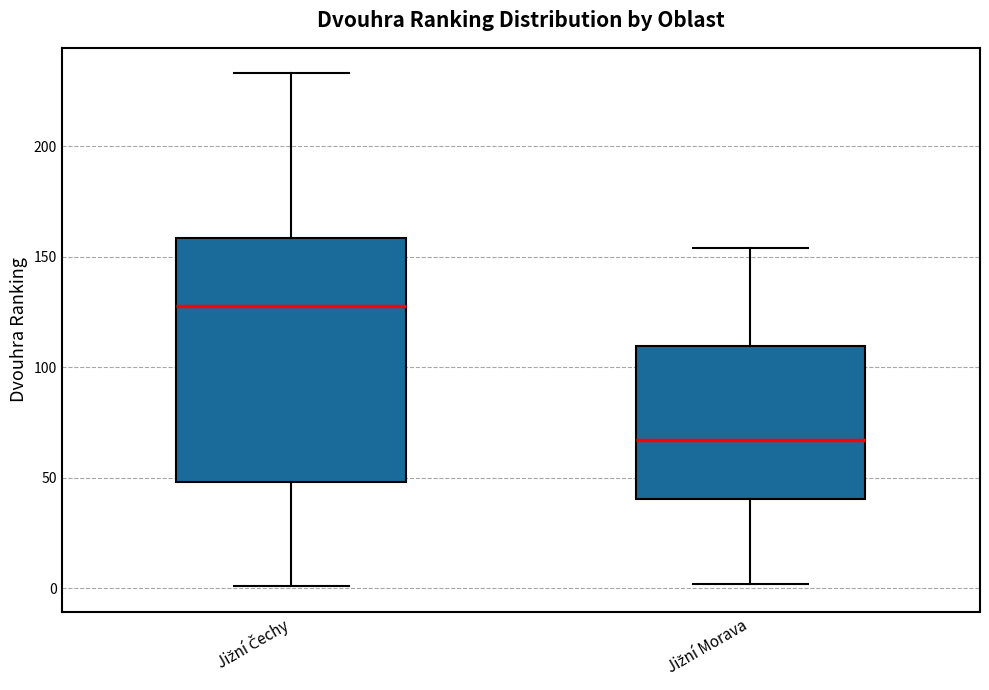

Which box is the tallest, from its lower edge to its upper edge?

Jižní Čechy